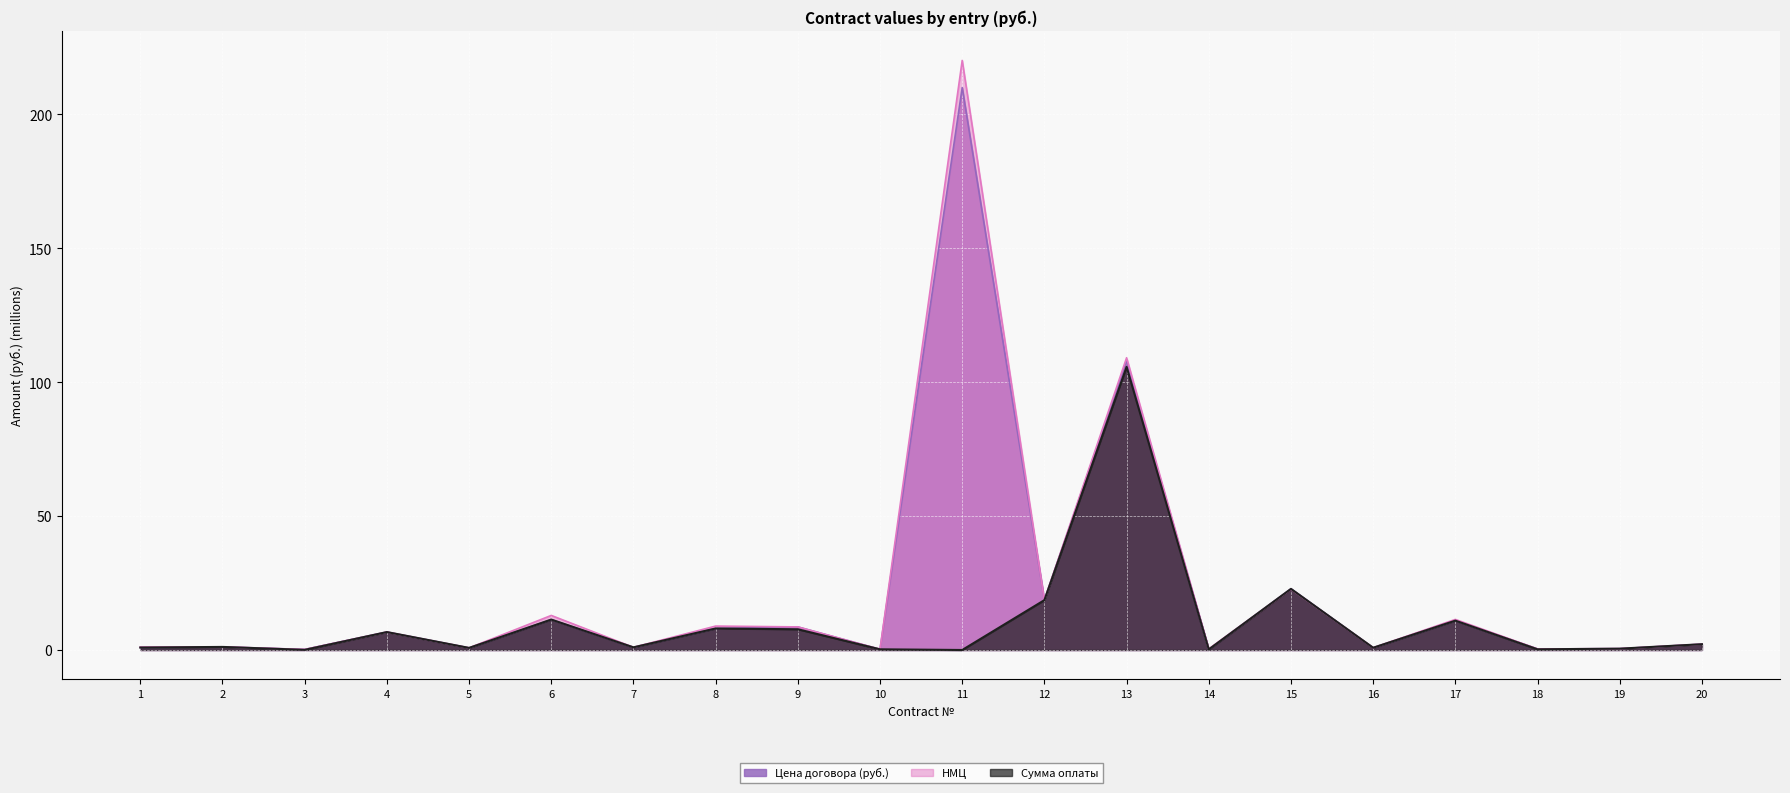

True or false: Цена договора (руб.) has a value of 11.4 at 6.

True